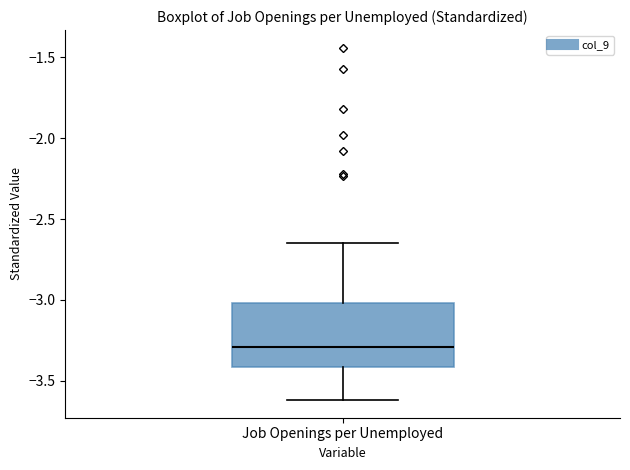

Where does the median line of the box for Job Openings per Unemployed sit on the y-axis? The values are not printed on the chart, so give them approximately, as read against the axis.

-3.30